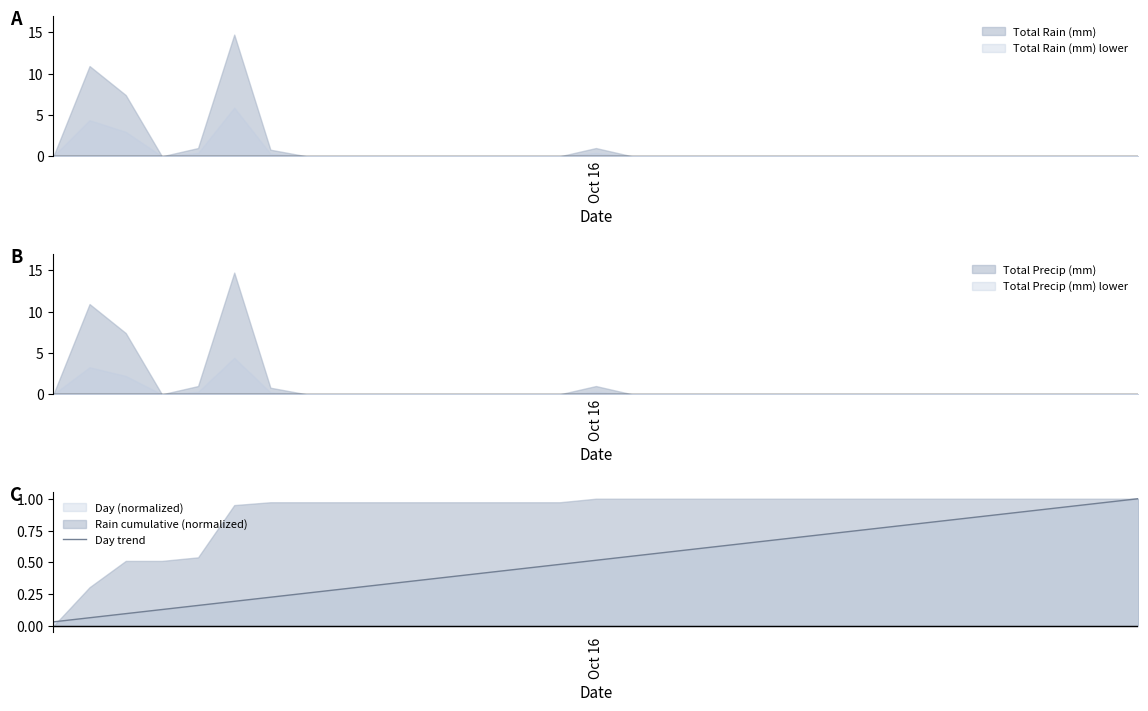

What is the label of the 10th point from the left?

9